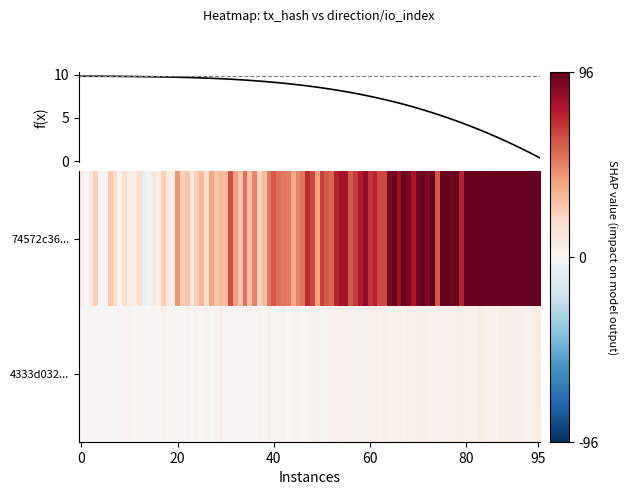

List the series in order of their peak value, lowest first.

4333d032b59b7f60965cec42a7c09534be28bcd, 74572c366337477eba8f363129996b0cfea6574